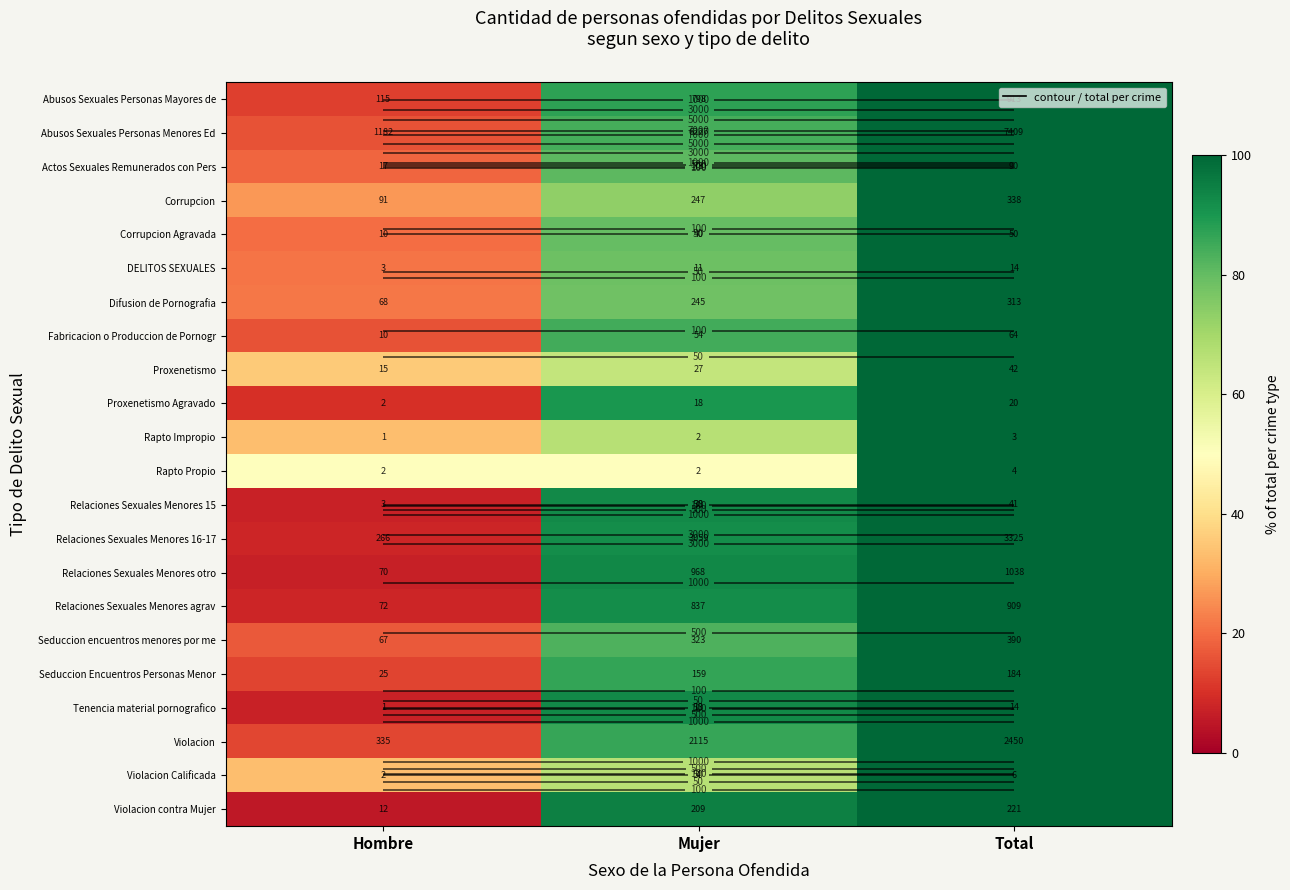

What is the smallest value displayed?

5.4